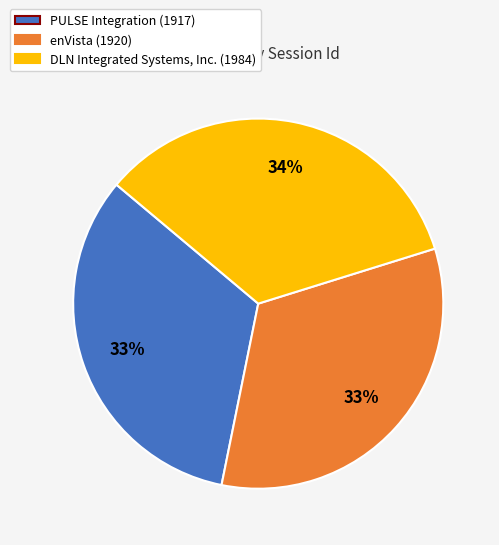

The PULSE Integration slice represents 33% of the pie. True or false?

True